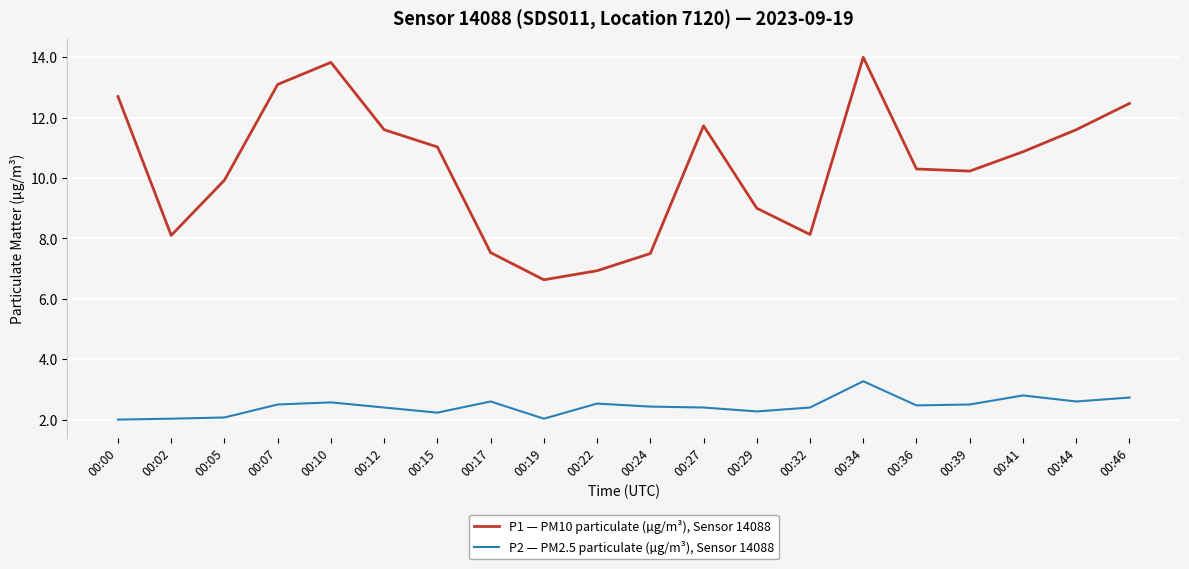

What value does the P2 — PM2.5 particulate (µg/m³), Sensor 14088 series have at 00:32?

2.4